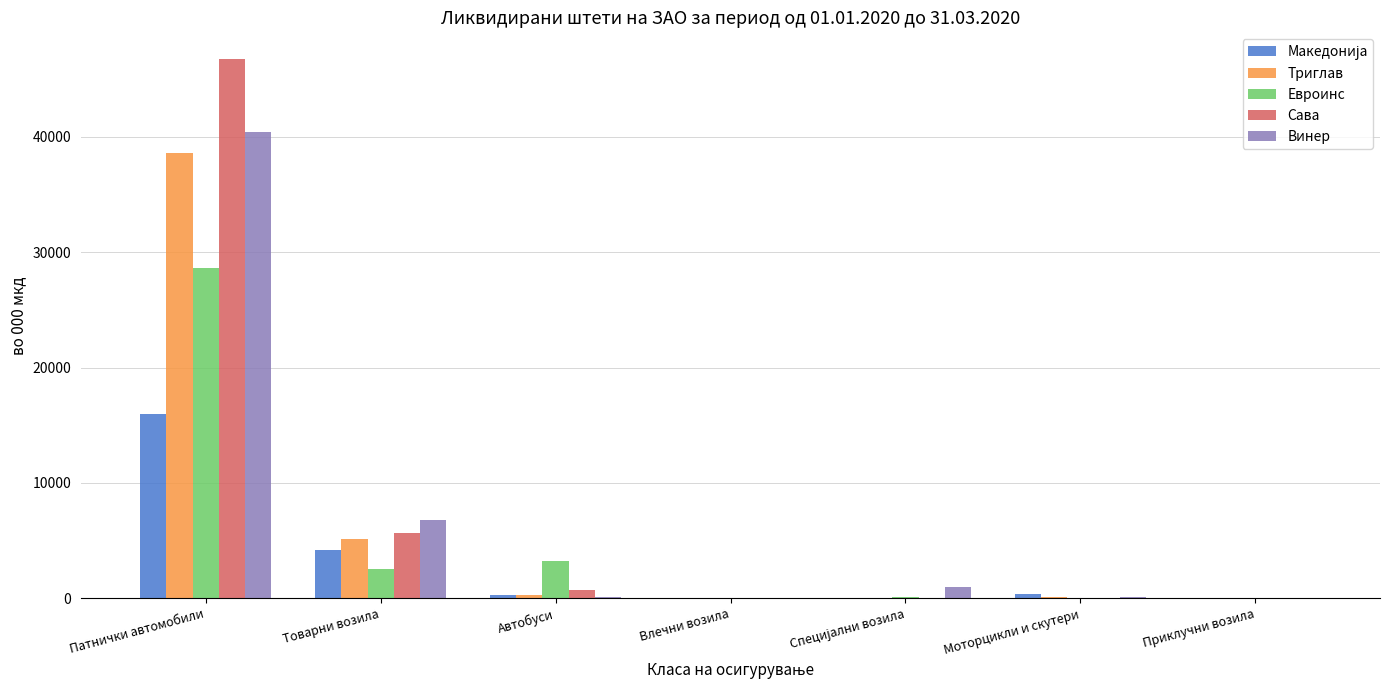

Are the bars grouped side by side (vs. stacked)?

Yes